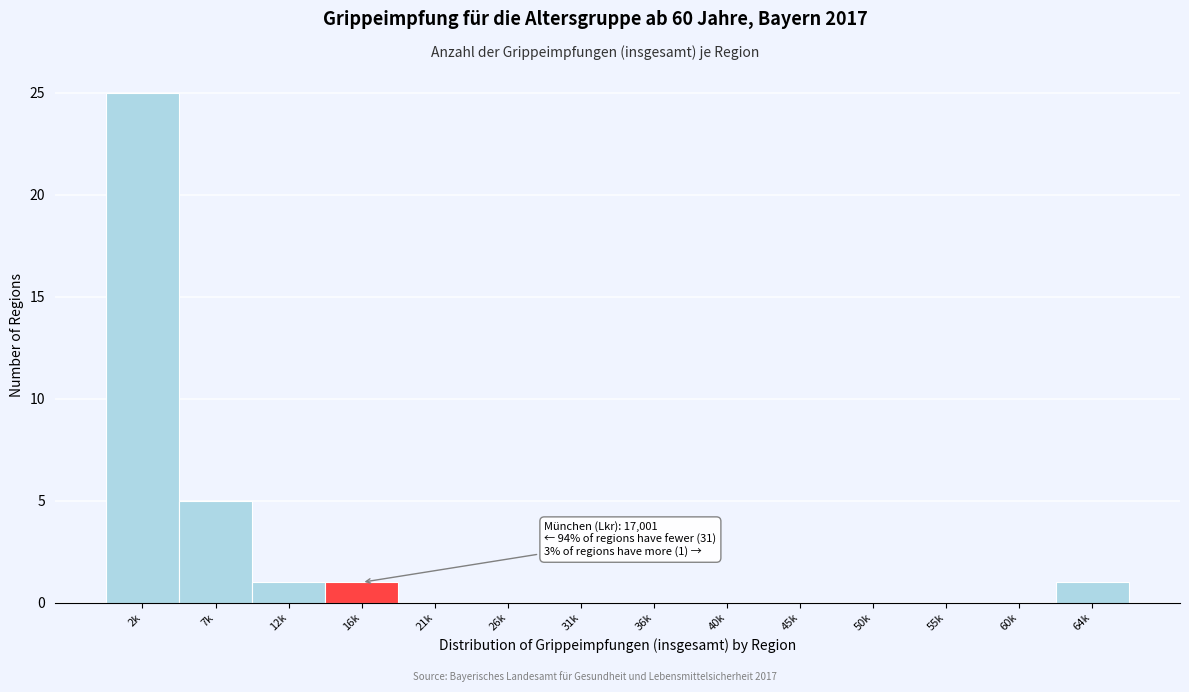

Reading left to right, list all the values displayed in this chart.

2k=25	7k=5	12k=1	16k=1	21k=0	26k=0	31k=0	36k=0	40k=0	45k=0	50k=0	55k=0	60k=0	64k=1